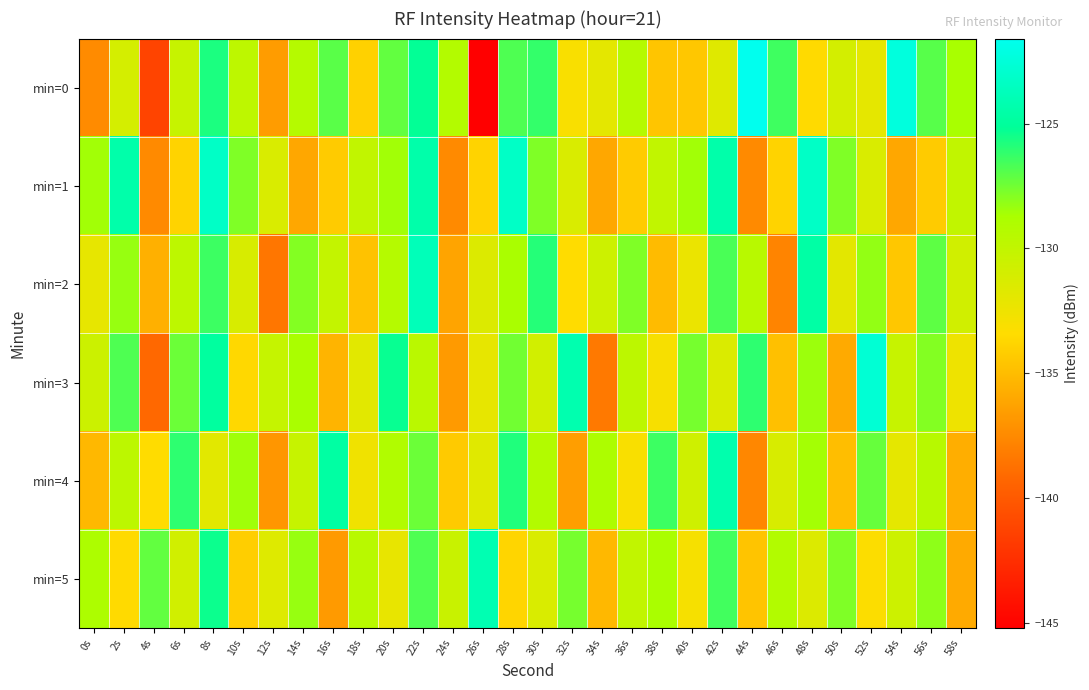

At 4s, list the series in order from largest to smallest.

min=5, min=4, min=2, min=1, min=3, min=0